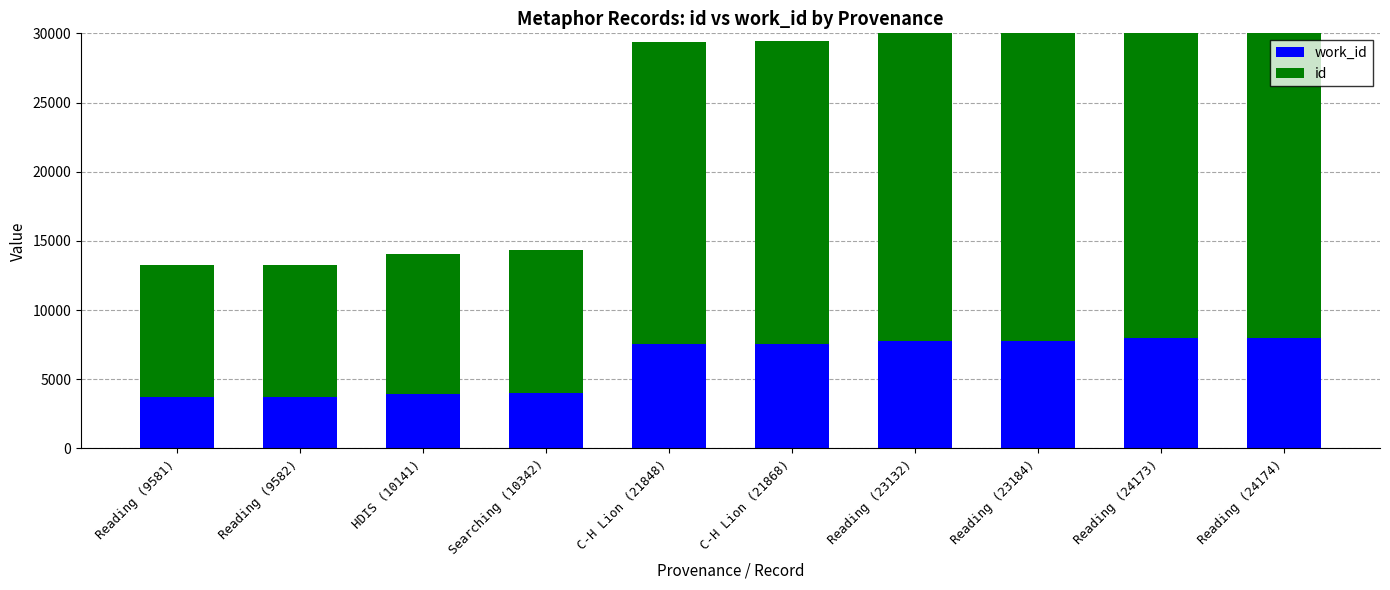

Reading left to right, extract all data points from this chart.

work_id: Reading (9581)=3700	Reading (9582)=3700	HDIS (10141)=3913	Searching (10342)=3981	C-H Lion (21848)=7548	C-H Lion (21868)=7550	Reading (23132)=7746	Reading (23184)=7763	Reading (24173)=7967	Reading (24174)=7967
id: Reading (9581)=9581	Reading (9582)=9582	HDIS (10141)=10141	Searching (10342)=10342	C-H Lion (21848)=21848	C-H Lion (21868)=21868	Reading (23132)=23132	Reading (23184)=23184	Reading (24173)=24173	Reading (24174)=24174